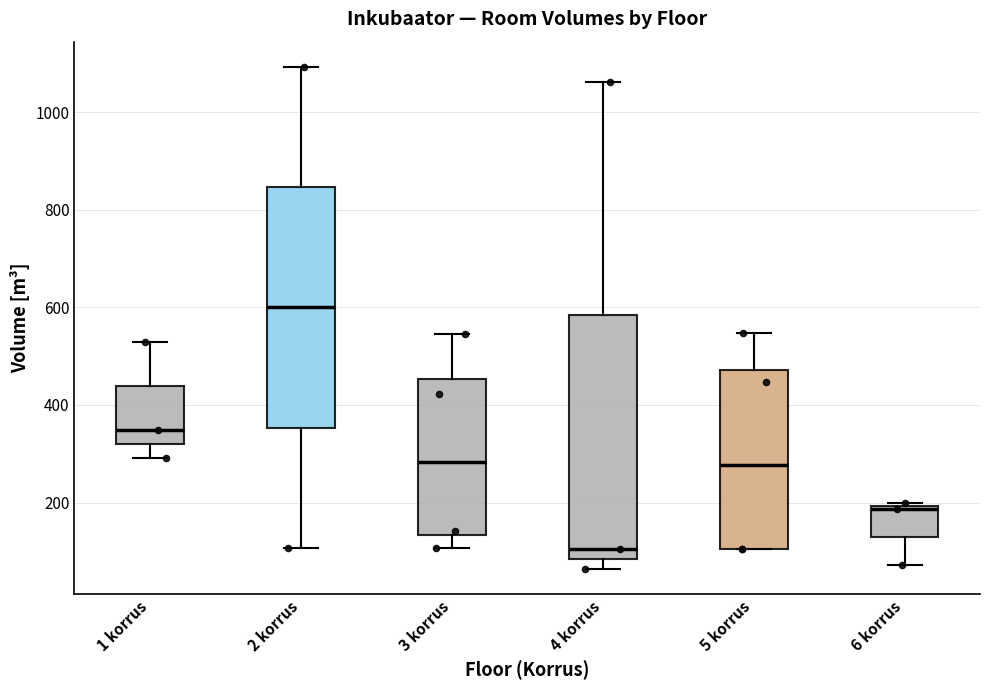

Reading left to right, transcribe this box plot: for each box, give where its median line is, the range the box spans, and where its two whiskers end, as read against the y-axis. The values are not printed on the chart, so give them approximately, as read against the axis.

1 korrus: median 340, box 320 to 440, whiskers 300 to 540
2 korrus: median 600, box 360 to 840, whiskers 100 to 1100
3 korrus: median 280, box 140 to 460, whiskers 100 to 540
4 korrus: median 100, box 80 to 580, whiskers 60 to 1060
5 korrus: median 280, box 100 to 480, whiskers 100 to 540
6 korrus: median 180, box 120 to 200, whiskers 80 to 200 (just above the box's upper edge)